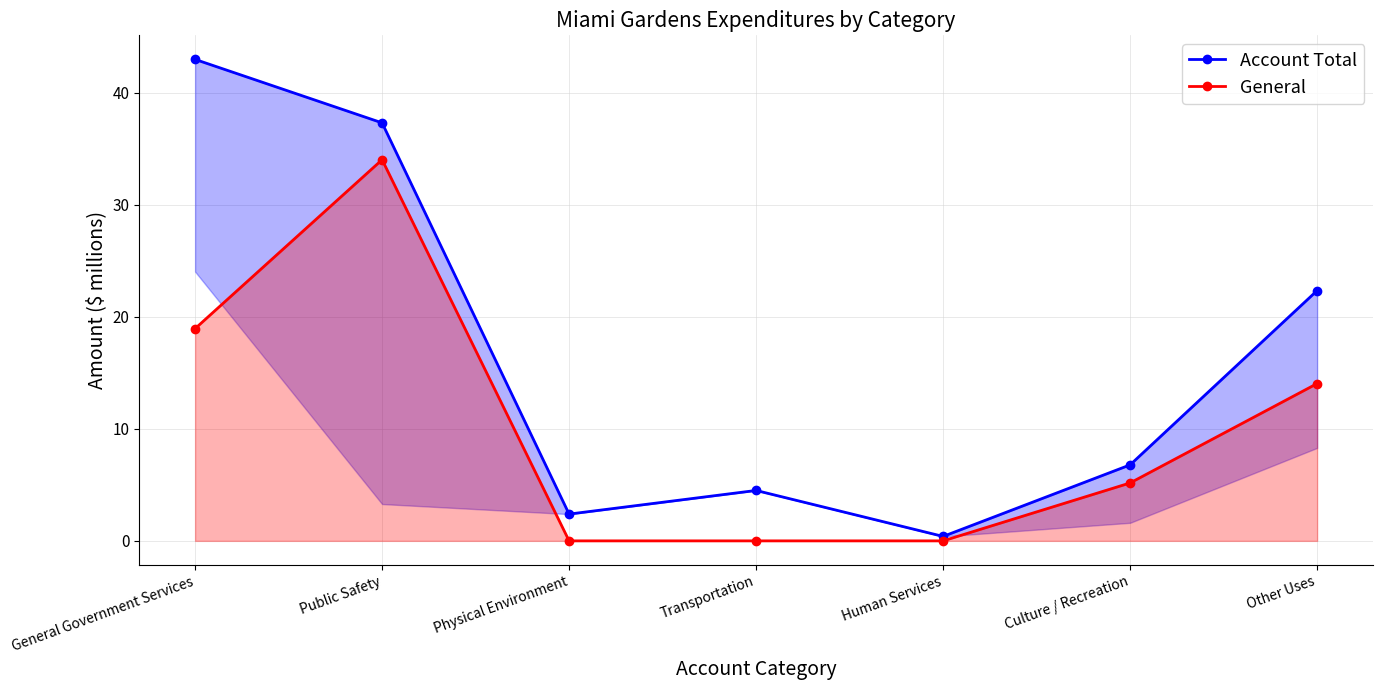

How many data points in General are above 5?

4